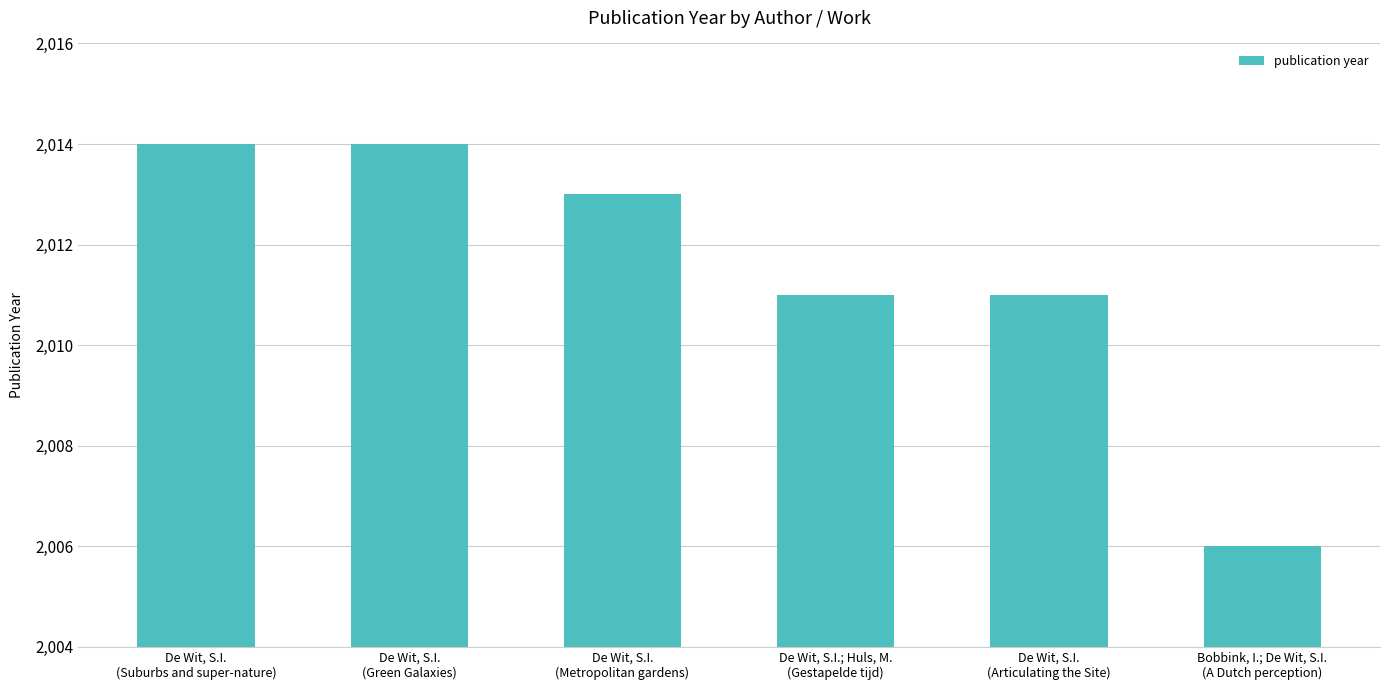

What is the label of the 1st bar from the right?

Bobbink, I.; De Wit, S.I.
(A Dutch perception)